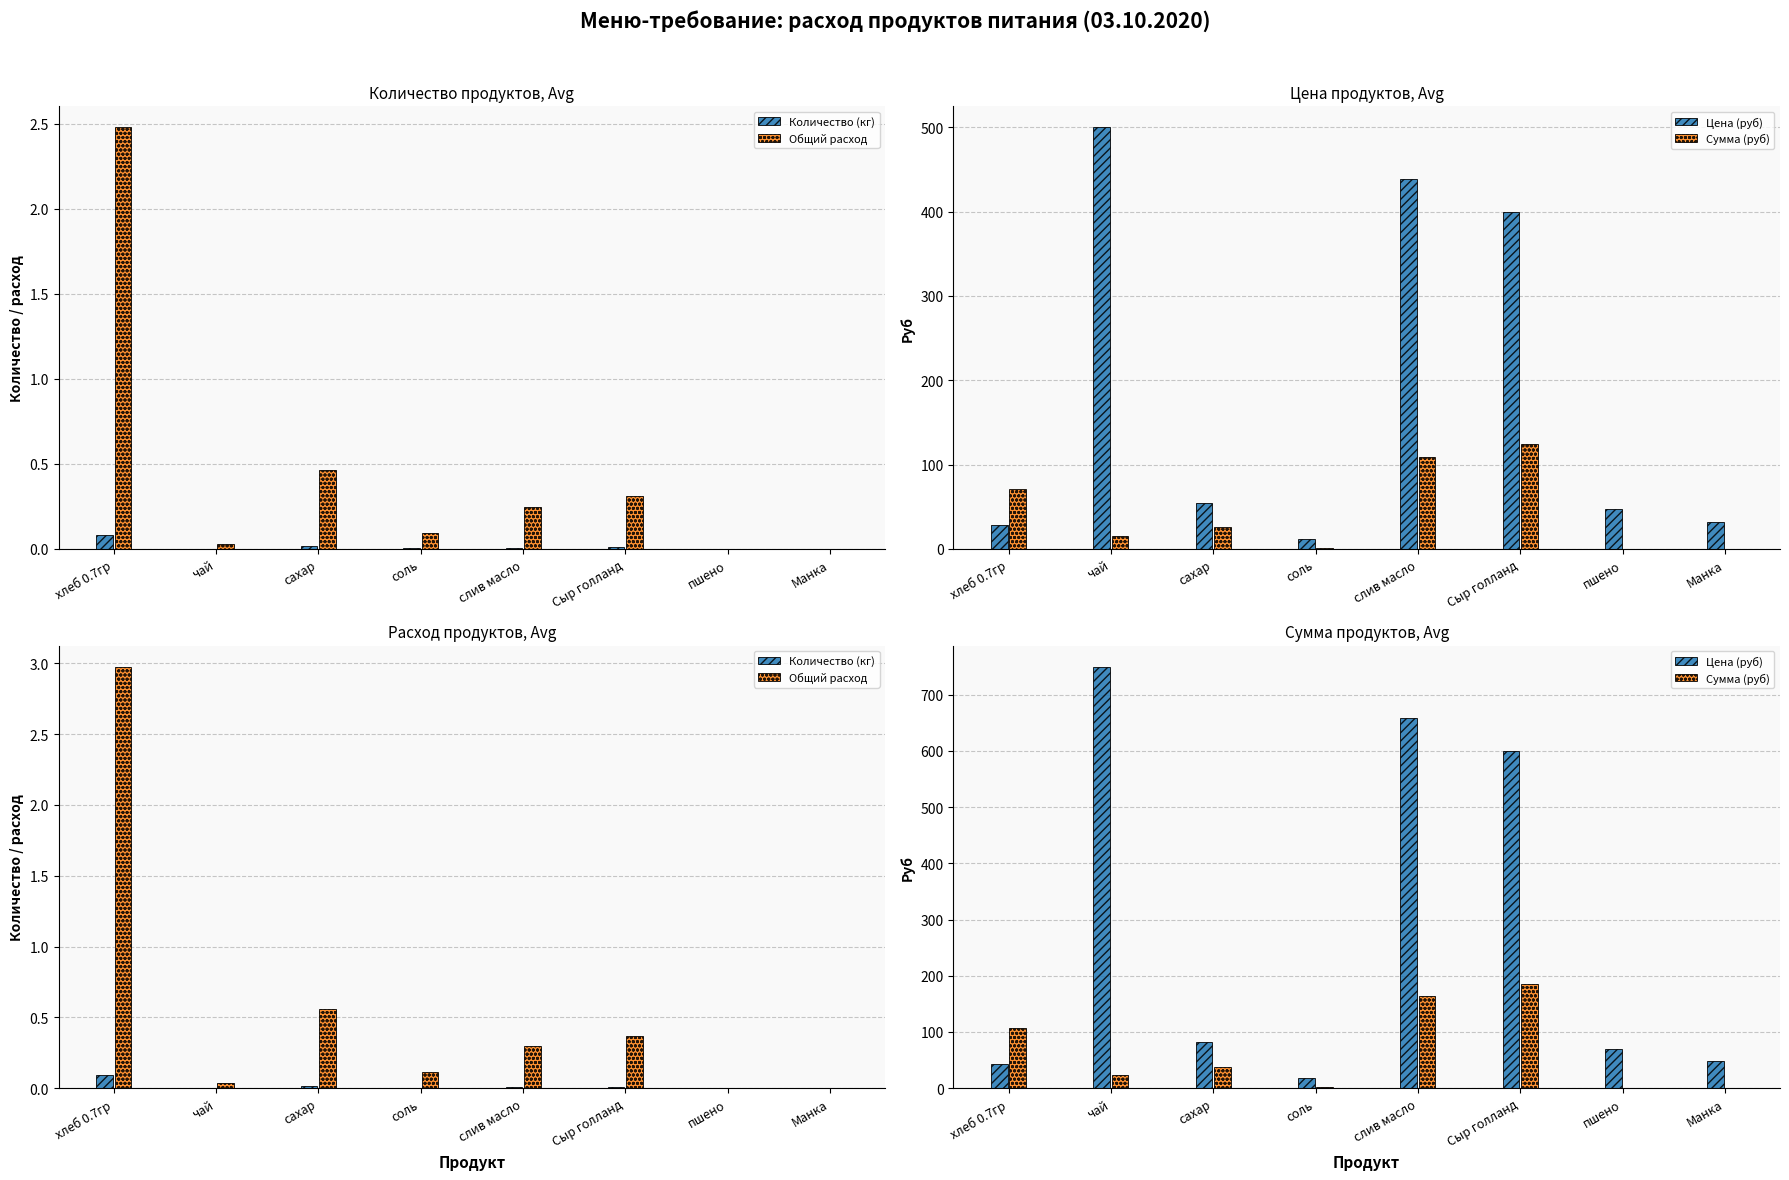

Which has a higher value, соль or Сыр голланд?

Сыр голланд